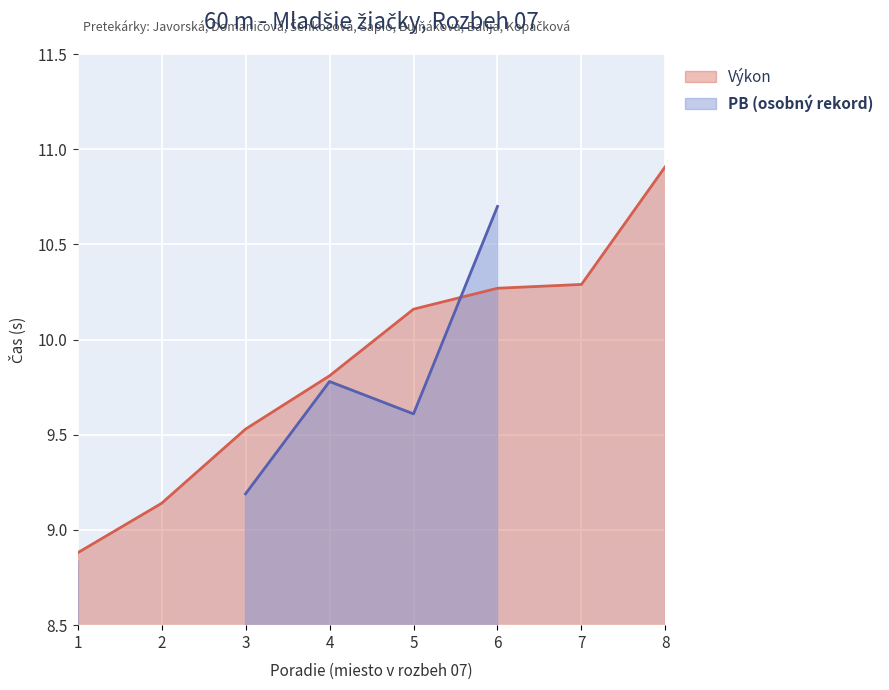

Reading left to right, list all the values displayed in this chart.

8.9	9.1	9.5	9.8	10.2	10.3	10.3	10.9